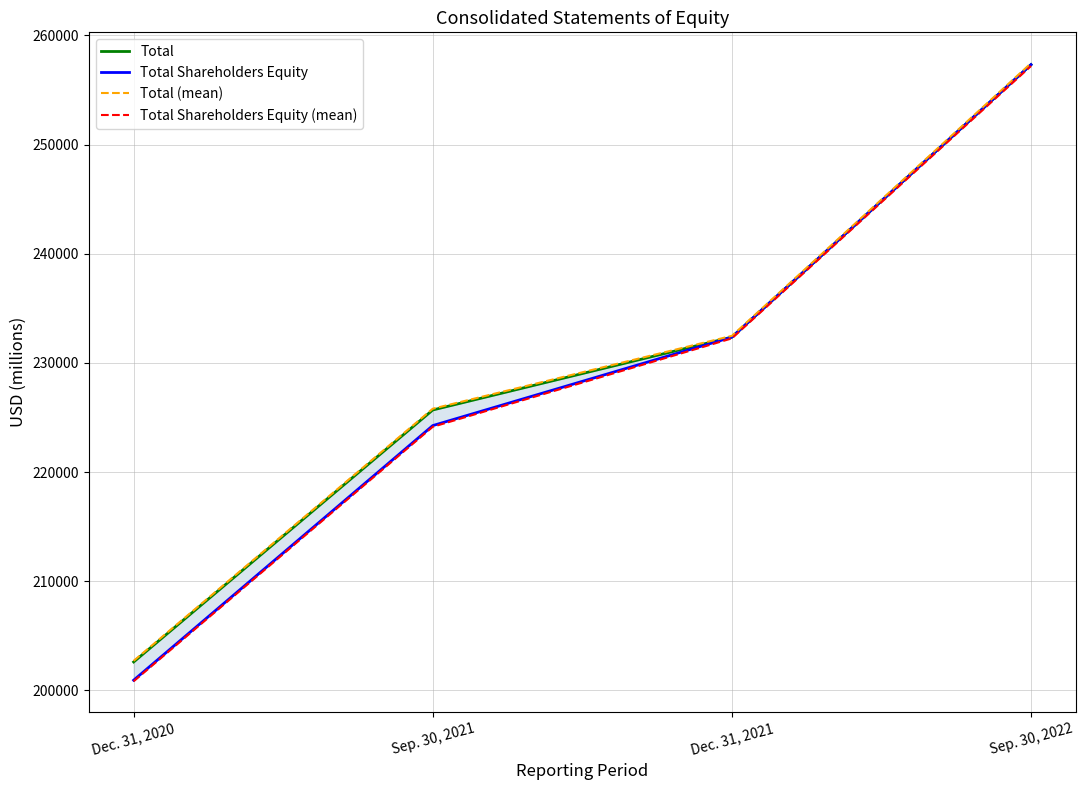

What position from the left is Sep. 30, 2021?

2